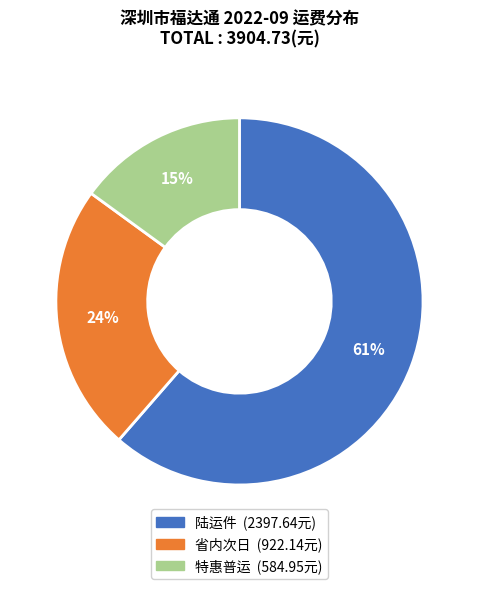

What percentage is the 特惠普运 slice, to the nearest percent?

15%